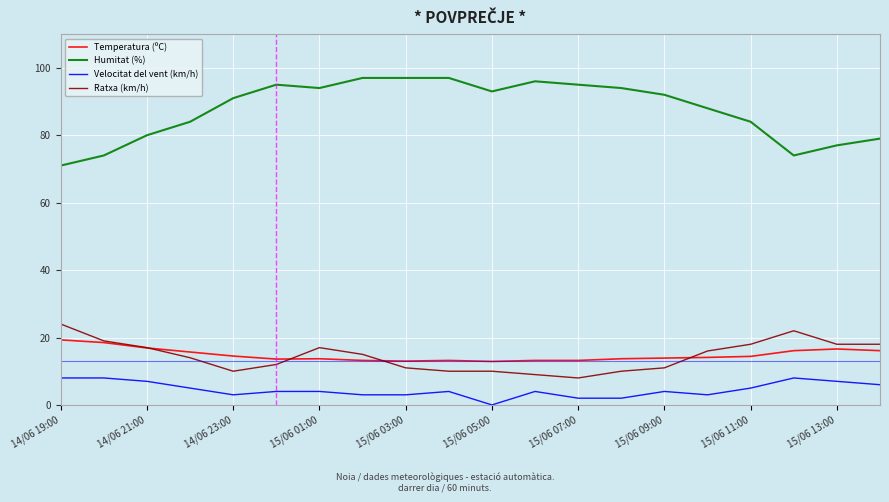

Which series has the widest spread of values?

Humitat (%)